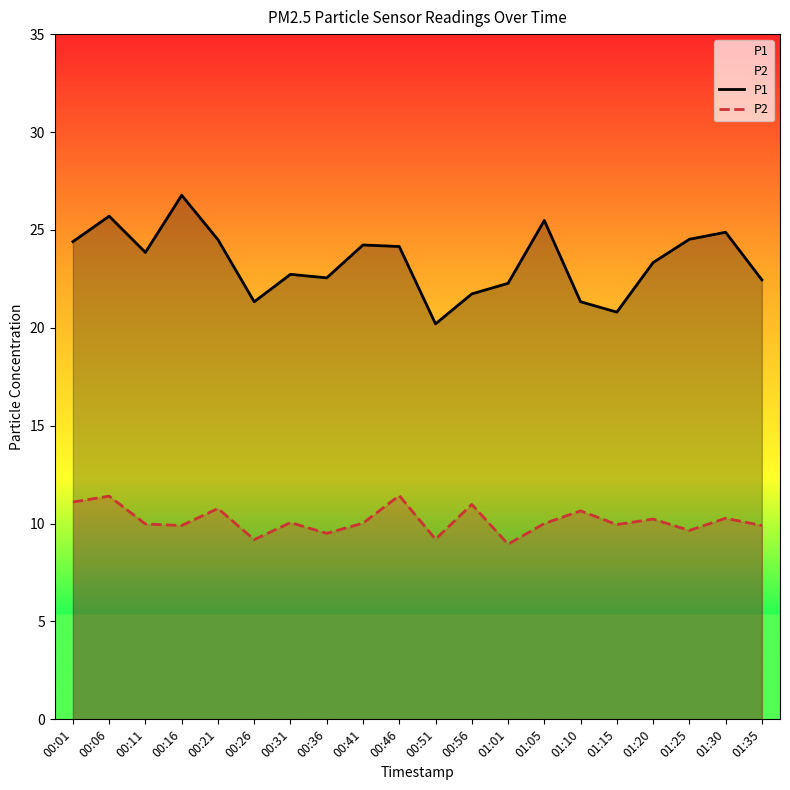

At which category is the sum across all series the highest?

00:06